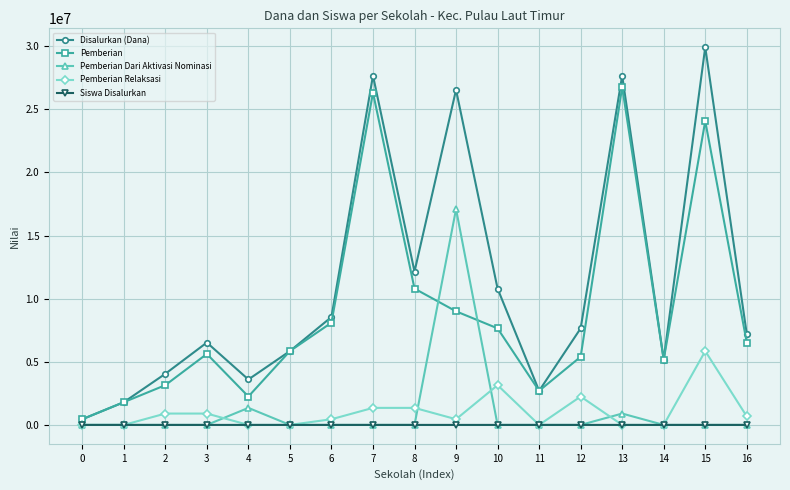

How many lines are shown in the chart?

5